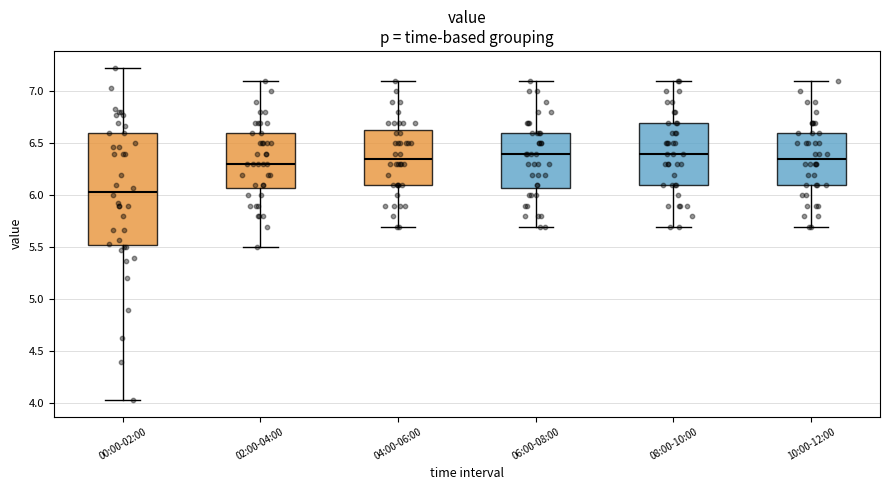

Where is the upper edge of the box for 10:00-12:00 on the y-axis? The values are not printed on the chart, so give them approximately, as read against the axis.

6.60